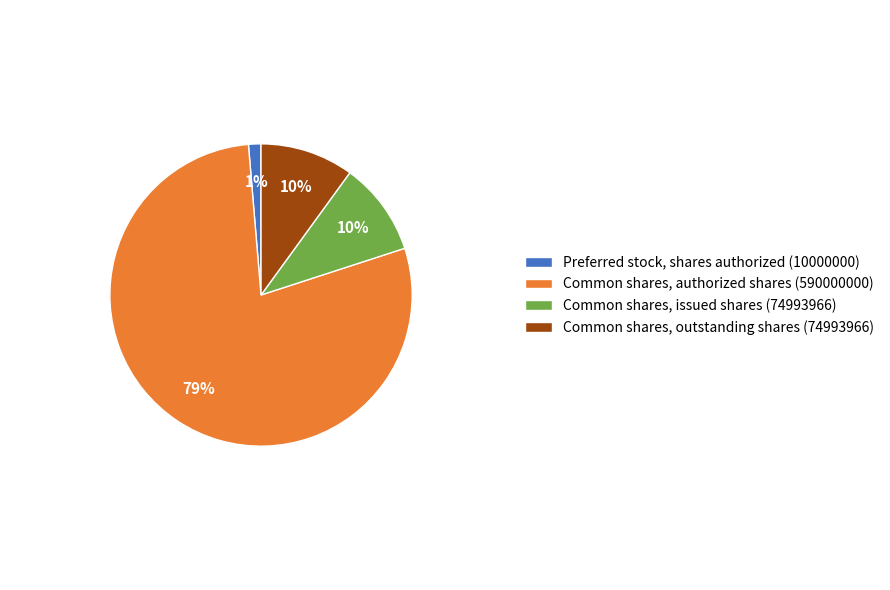

To the nearest percent, what is the difference between the Common shares, issued shares (74993966) and Common shares, authorized shares (590000000) slice percentages?

69%